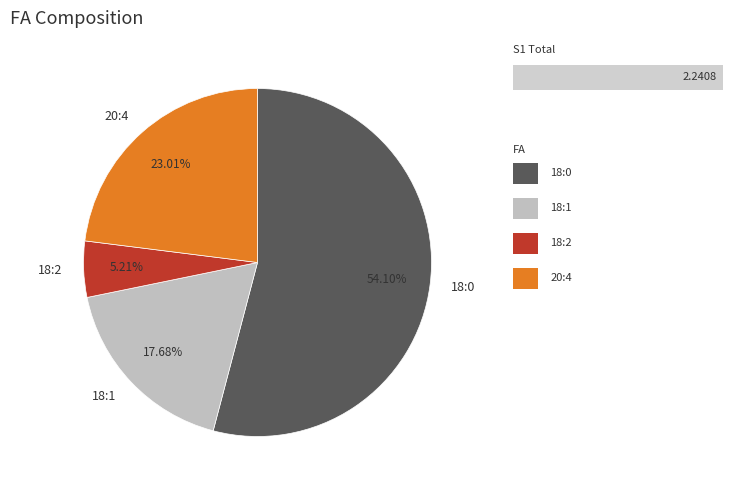

Which slice is the smallest?

18:2